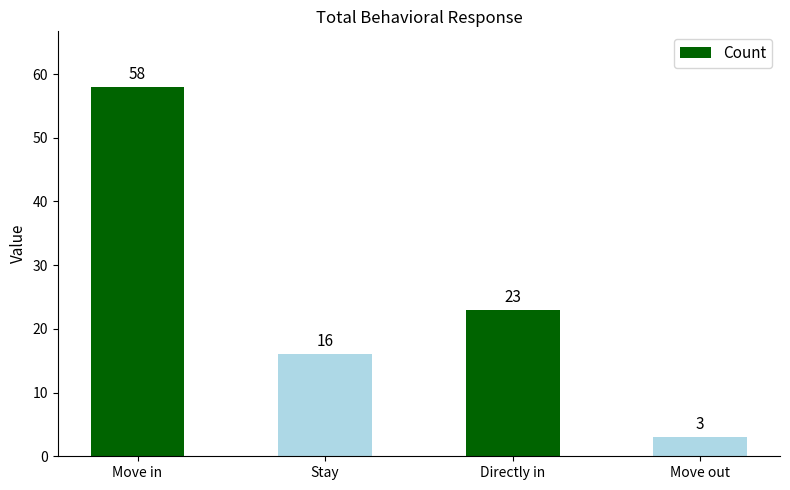

Which has a higher value, Directly in or Stay?

Directly in